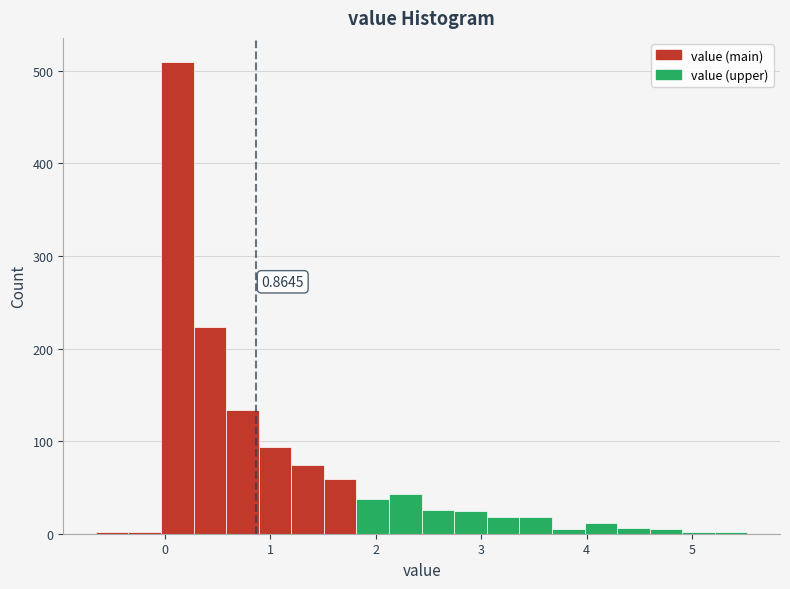

Read against the x-axis, roughly where is the centre of the tallest bar?

0.1